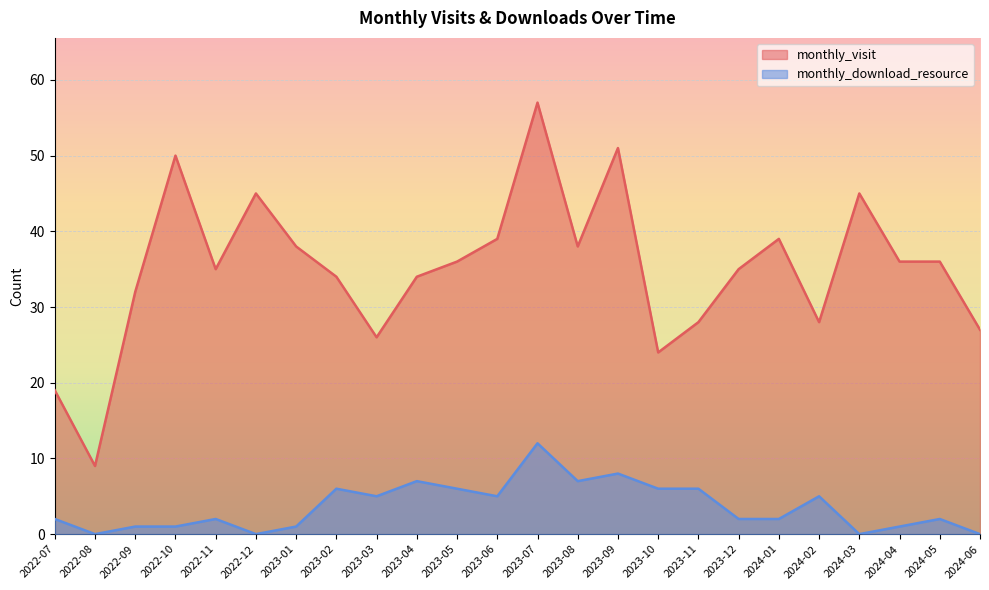

Count the number of data series in this chart.

2